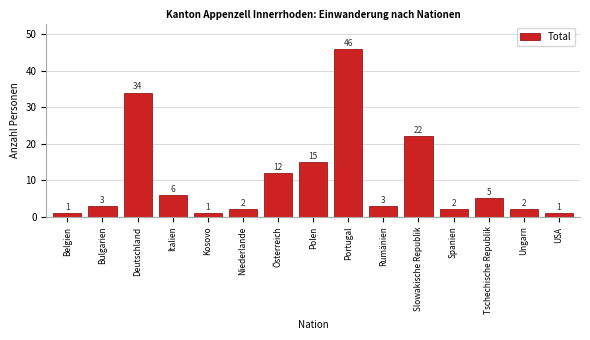

Reading right to left, extract all data points from this chart.

USA=1	Ungarn=2	Tschechische Republik=5	Spanien=2	Slowakische Republik=22	Rumänien=3	Portugal=46	Polen=15	Österreich=12	Niederlande=2	Kosovo=1	Italien=6	Deutschland=34	Bulgarien=3	Belgien=1